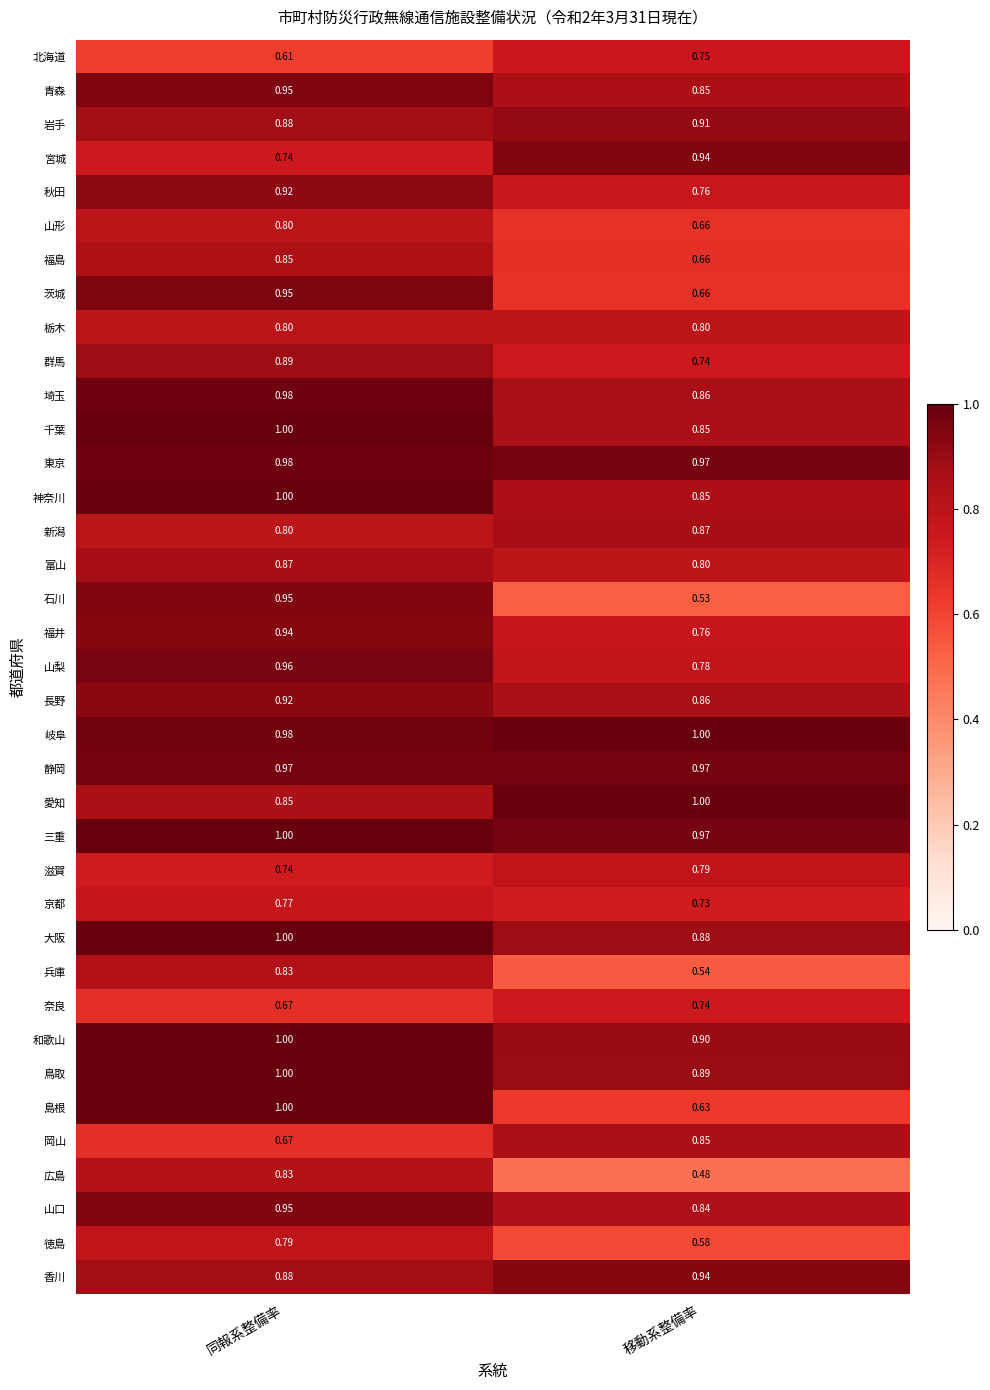

Which series changed the most between 同報系整備率 and 移動系整備率?

石川